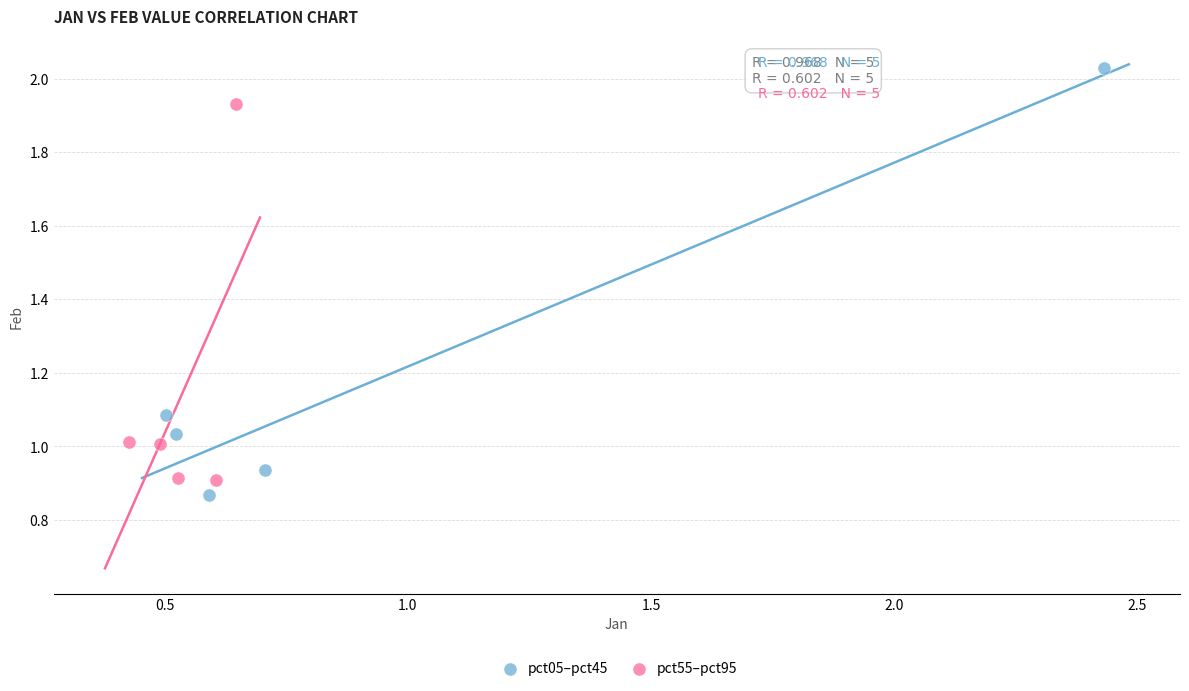

Which series contains the highest Y value?

pct05–pct45